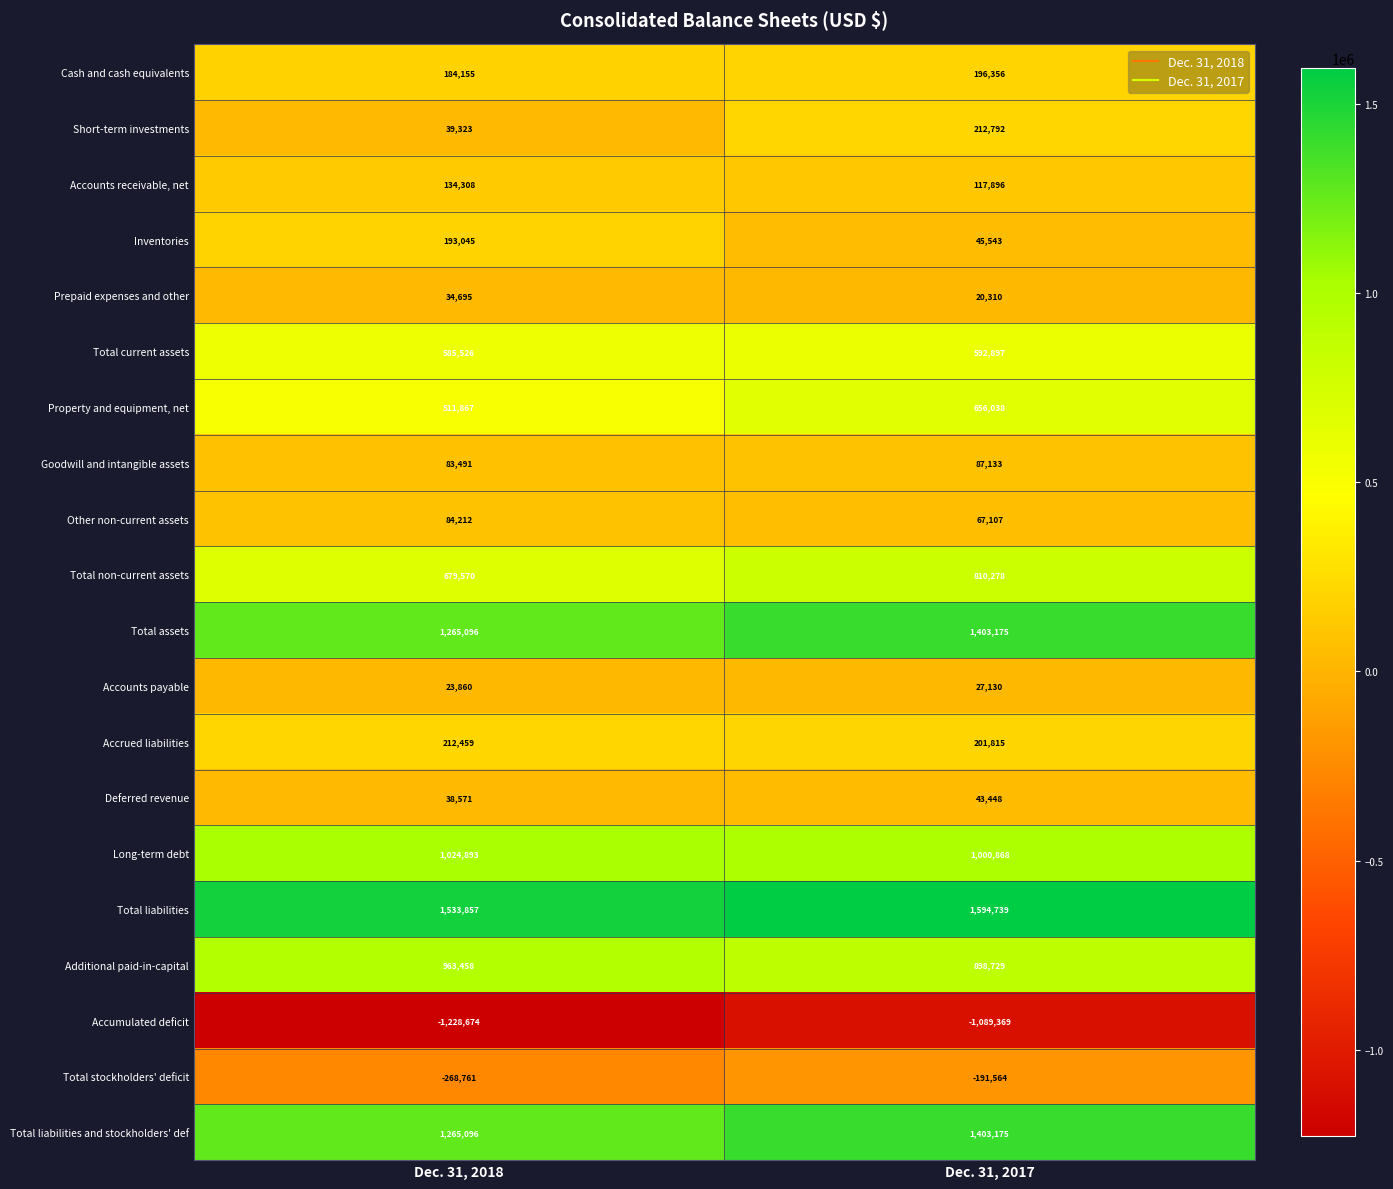

What is the difference between the maximum and minimum values in the Prepaid expenses and other series?

14385